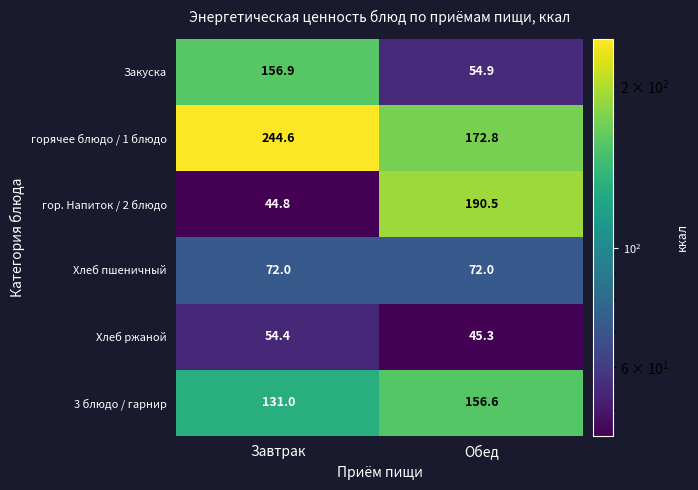

Is it true that горячее блюдо / 1 блюдо equals 244.6 at Завтрак?

True